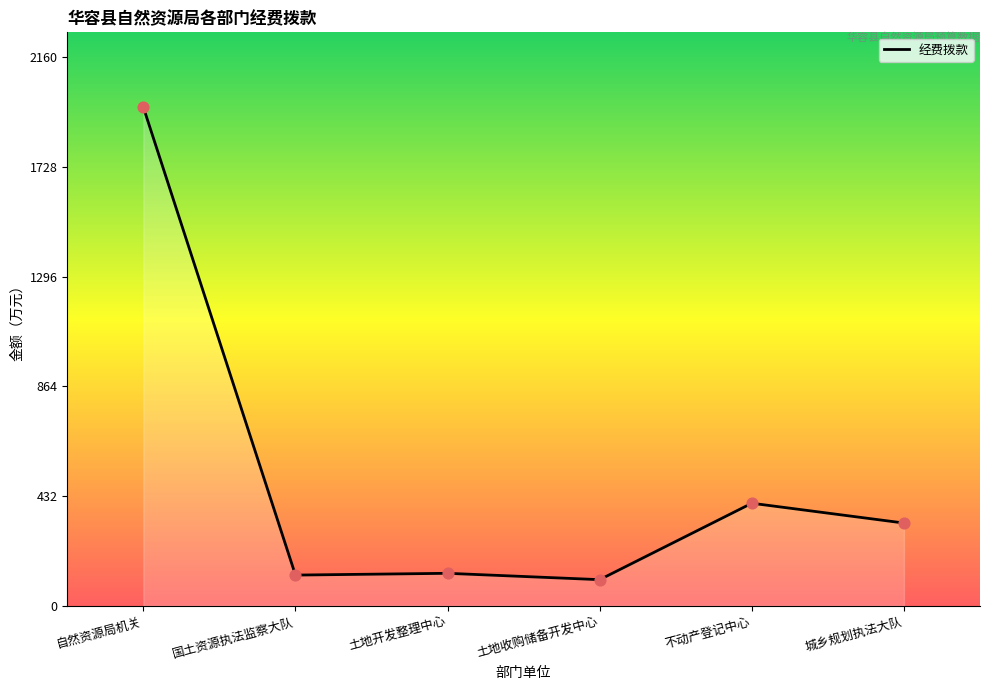

Approximately how many times larger is the value at 不动产登记中心 compared to 城乡规划执法大队?

1.2